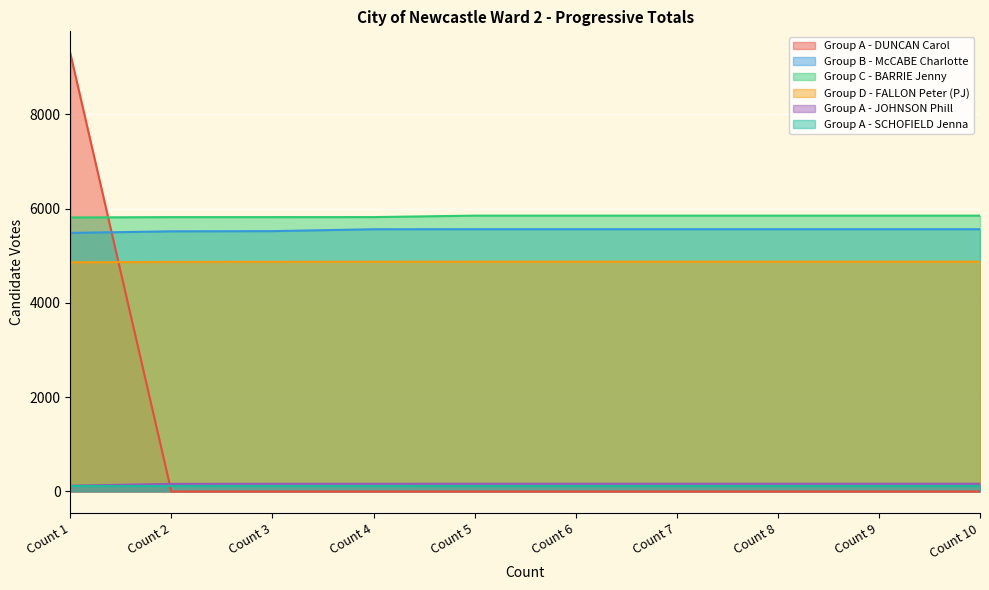

True or false: Group A - JOHNSON Phill and Group C - BARRIE Jenny intersect in this chart.

False